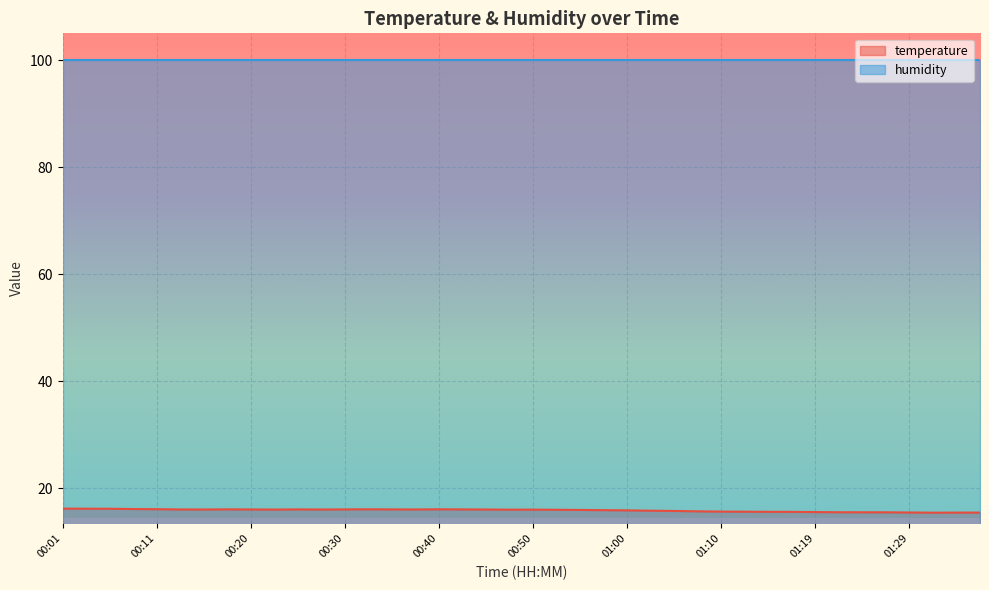

True or false: humidity has a value of 66.7 at 00:50.

False